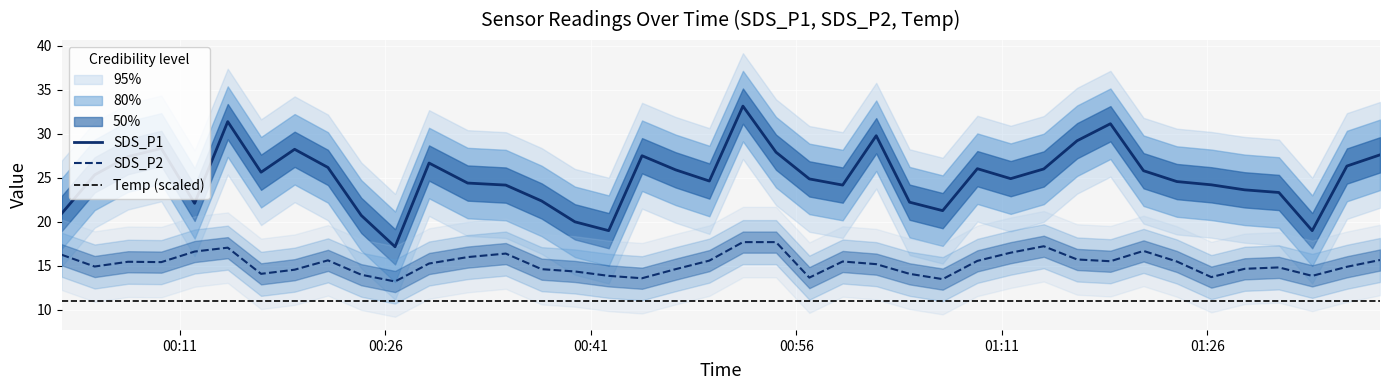

True or false: SDS_P1 and SDS_P2 cross at least once.

False